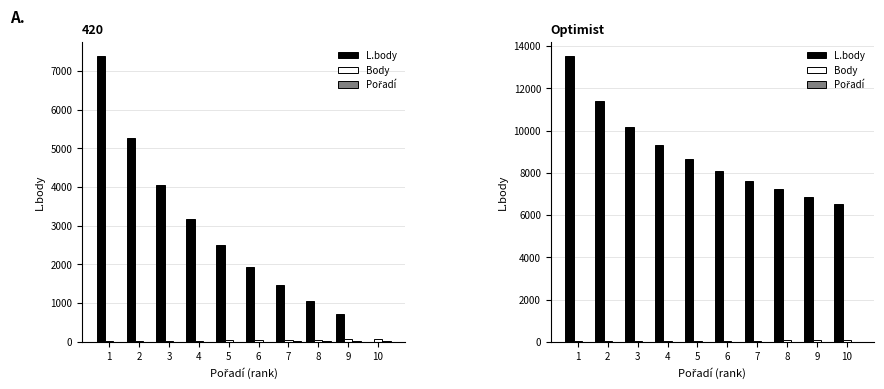

Between 5 and 6, which is larger?

5